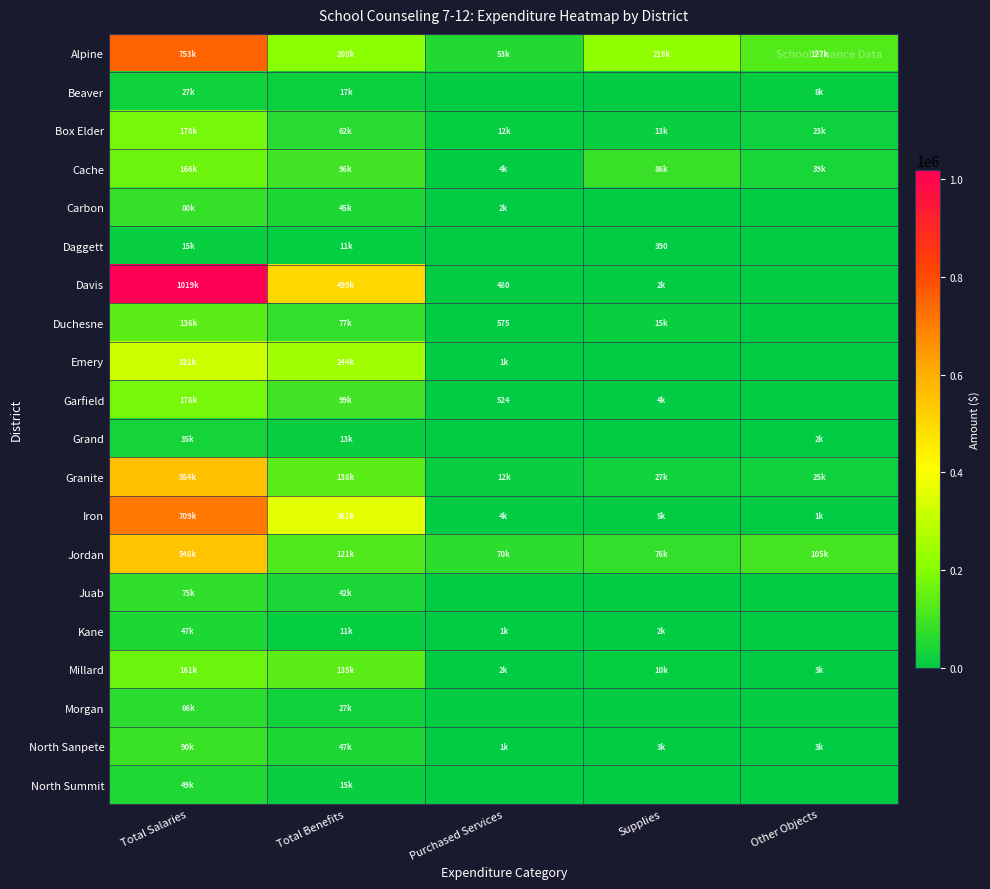

True or false: Carbon has a value of 30340.7 at Total Benefits.

False